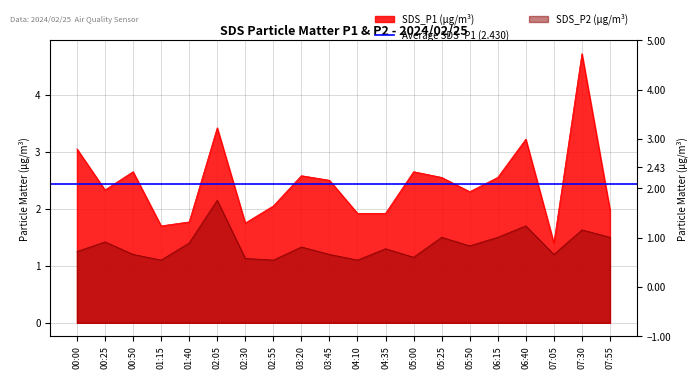

Is the value of SDS_P2 at 01:40 greater than the value of SDS_P1 at 00:00?

No